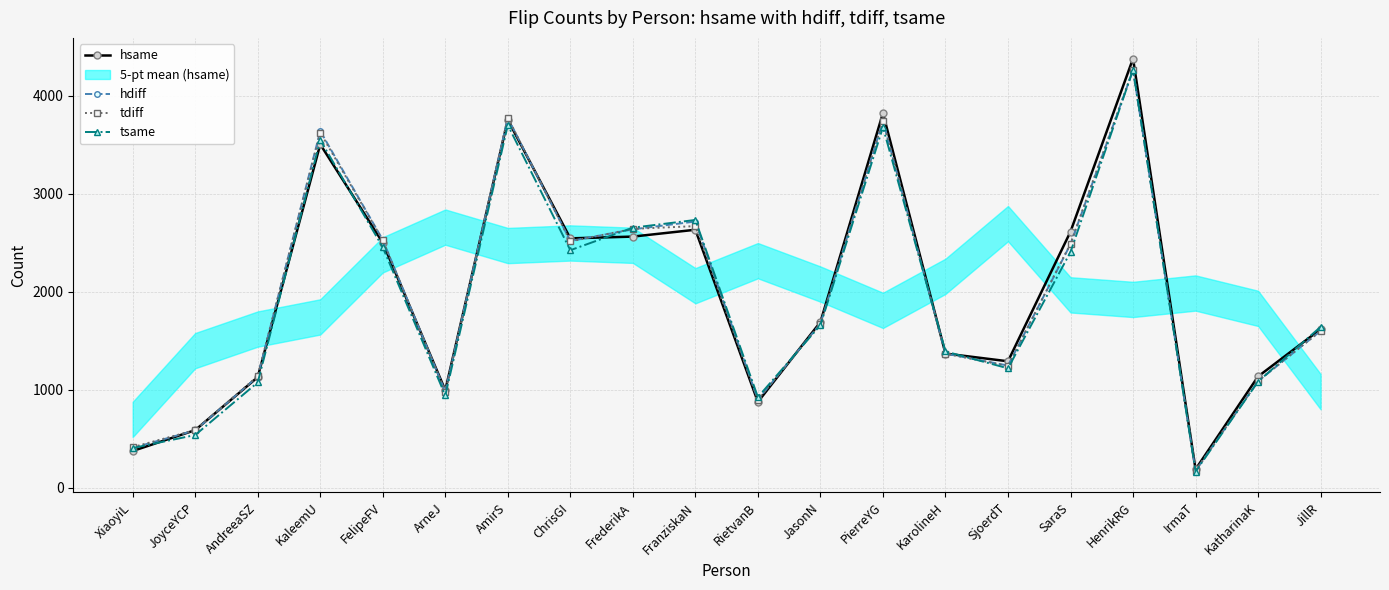

Is it true that tsame equals 2655 at FrederikA?

True